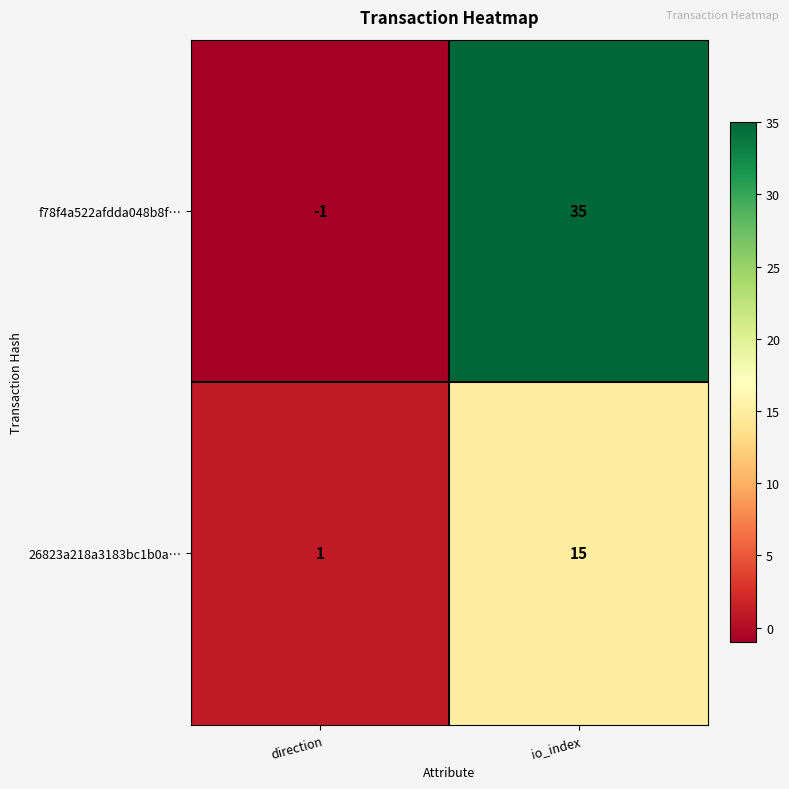

At how many categories does at least one series exceed 0?

2